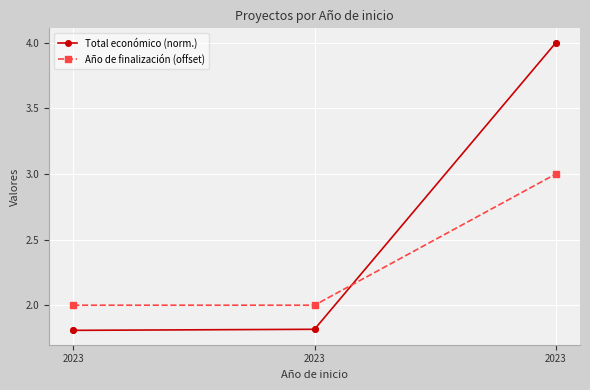

At how many categories does at least one series exceed 3?

1